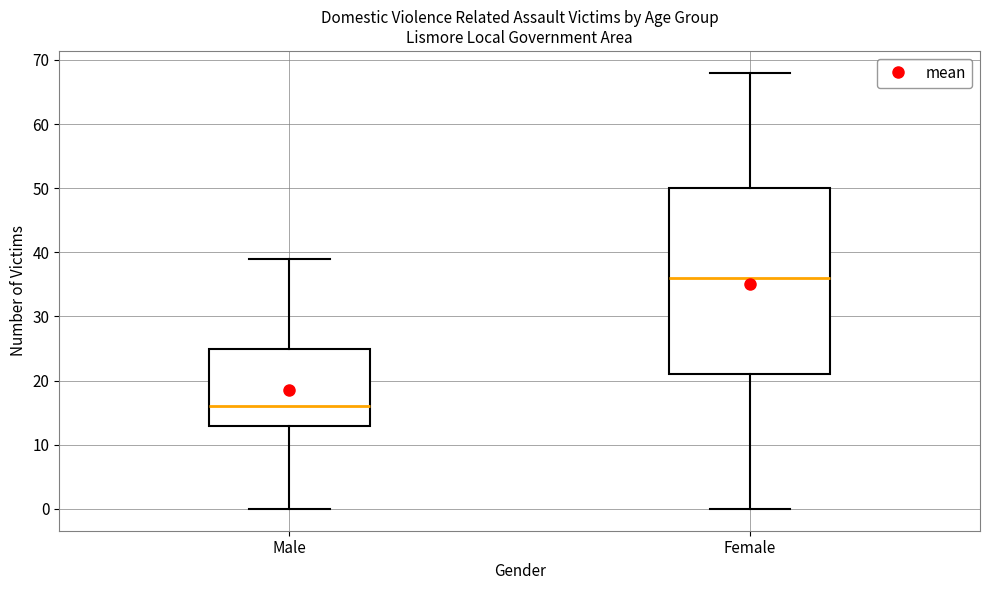

Where does the upper whisker of the box for Male end on the y-axis? The values are not printed on the chart, so give them approximately, as read against the axis.

39